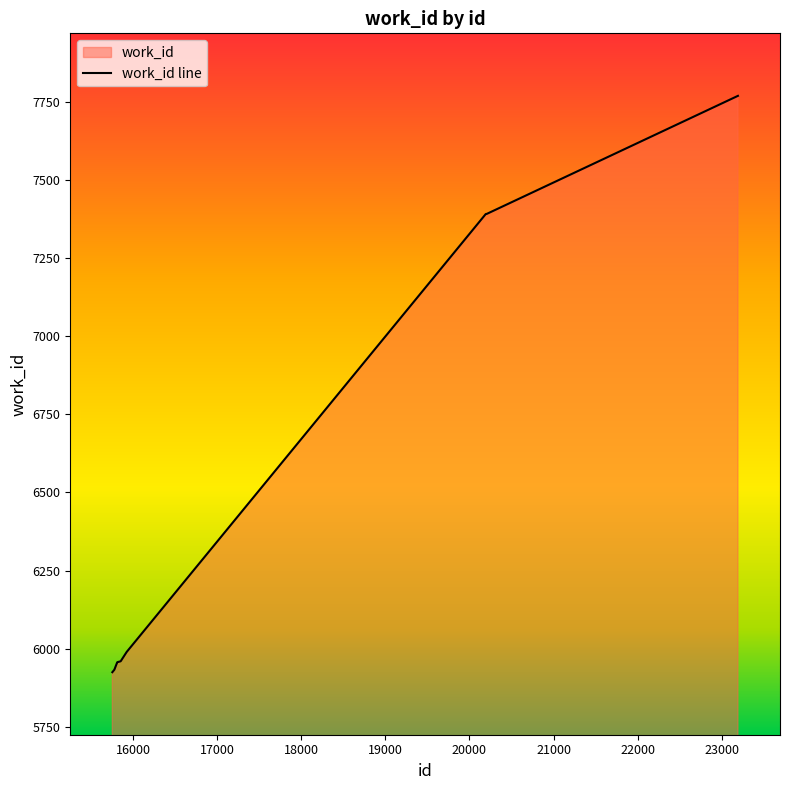

The chart shows a value of 2813 at 15778. True or false?

False